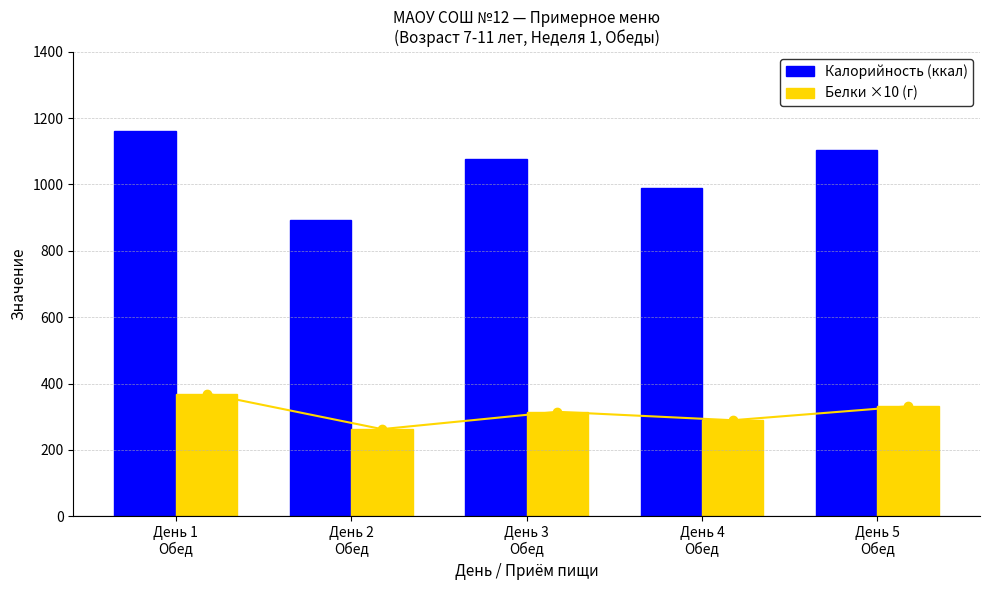

What are all the series names shown in the legend?

Калорийность (ккал), Белки ×10 (г)